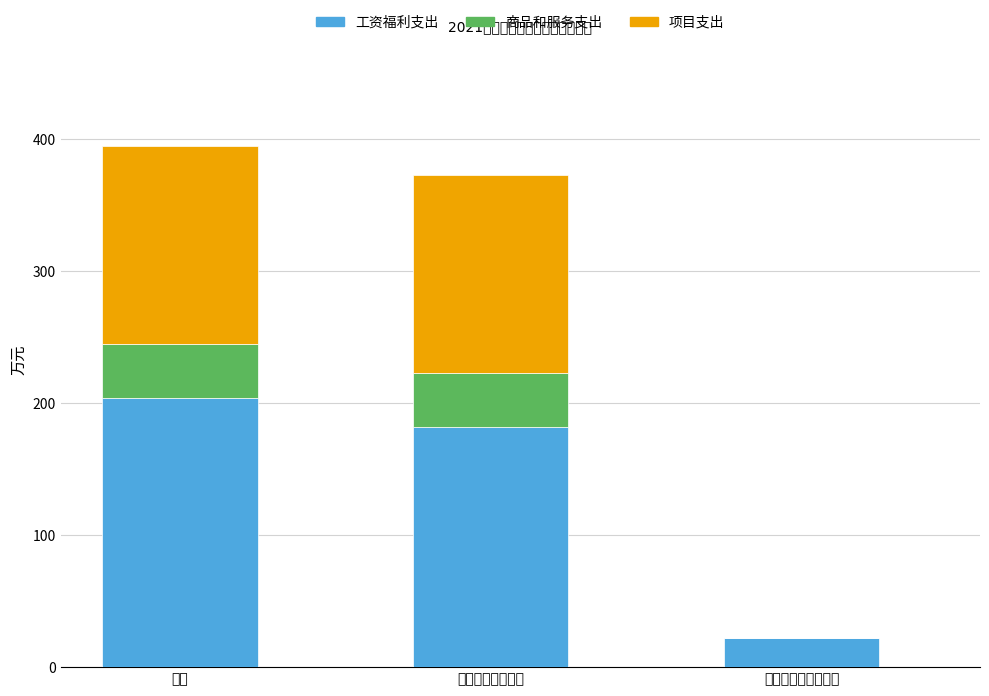

What is the total value across all series at 社会保障和就业支出?

22.3